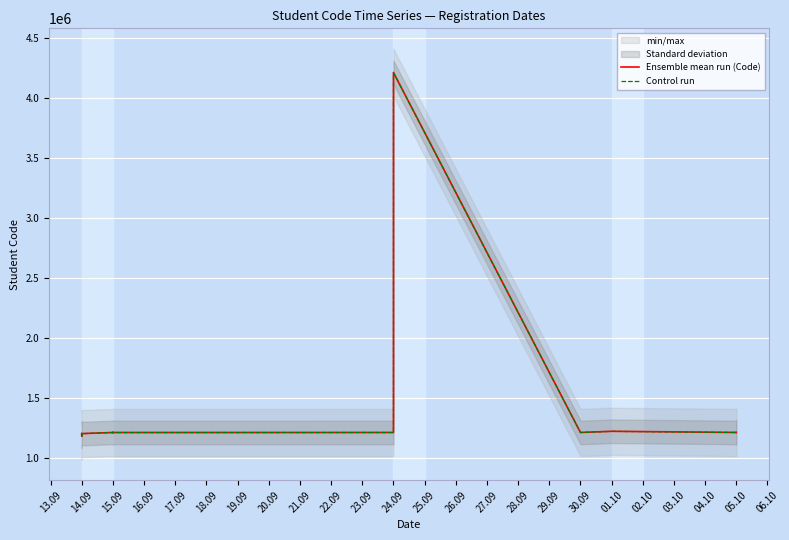

Where does the Ensemble mean run (Code) series first go above 1210214?

15.09